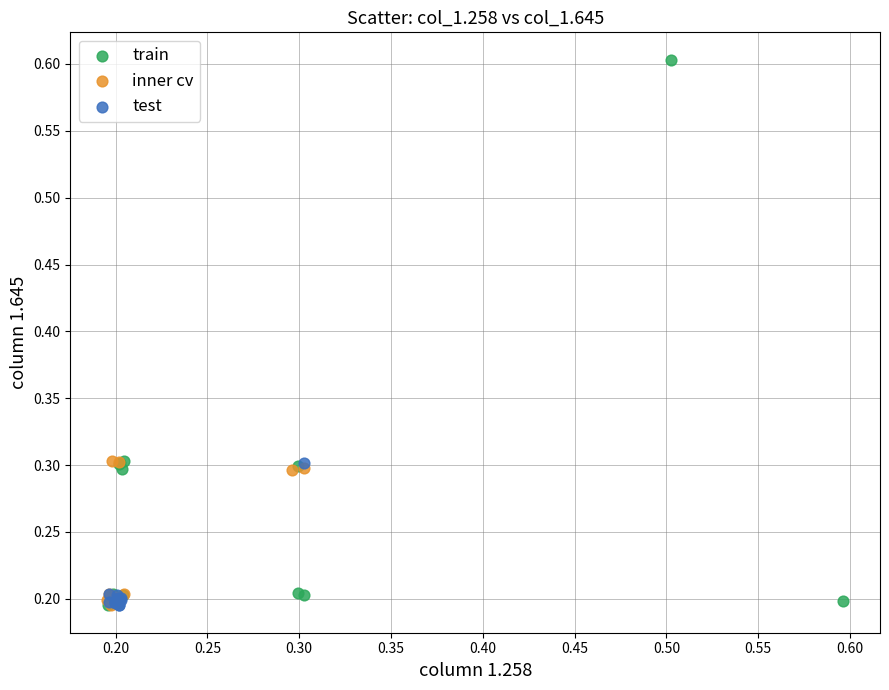

Which series has the widest spread of Y values?

train